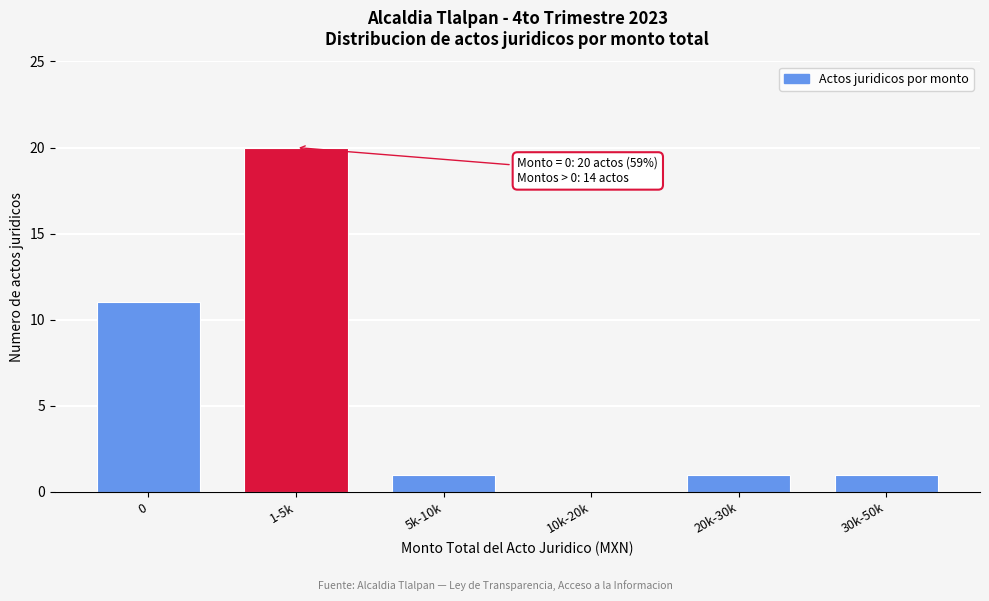

Reading left to right, what are all the values shown in this chart?

0=11	1-5k=20	5k-10k=1	10k-20k=0	20k-30k=1	30k-50k=1